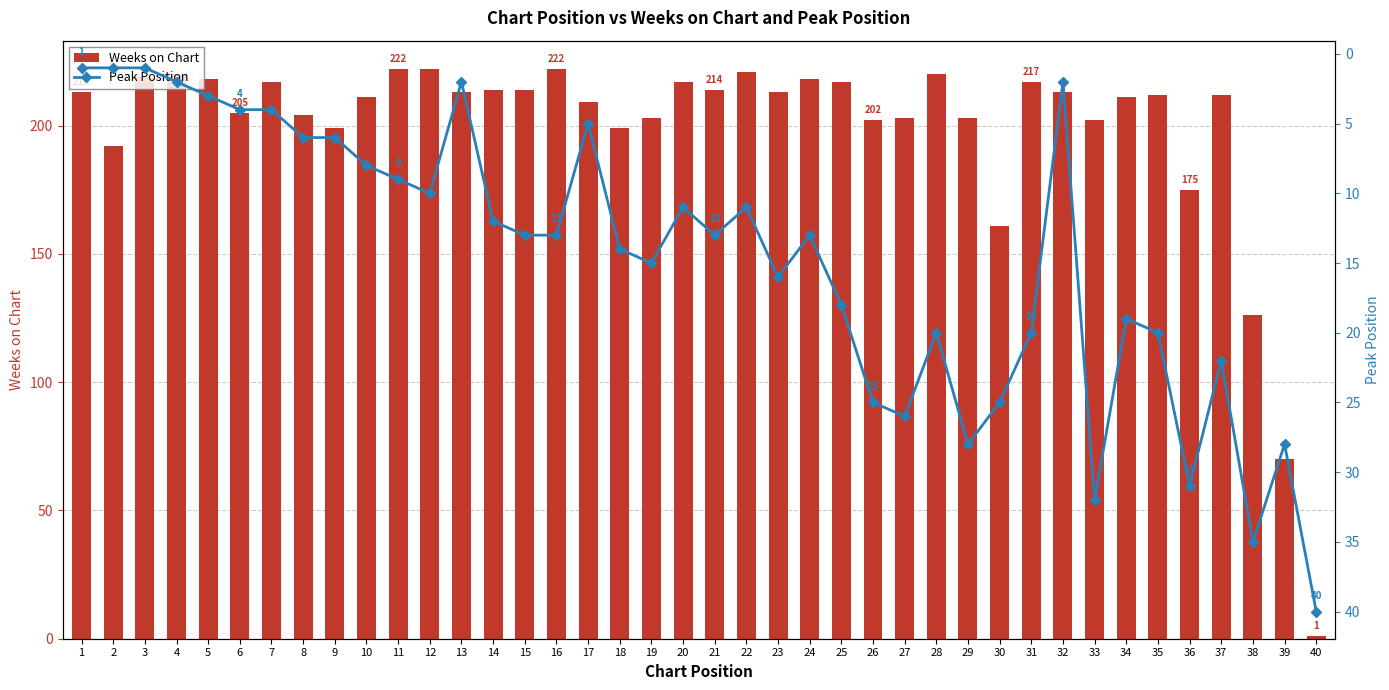

At which category does the chart reach its minimum across all series?

40